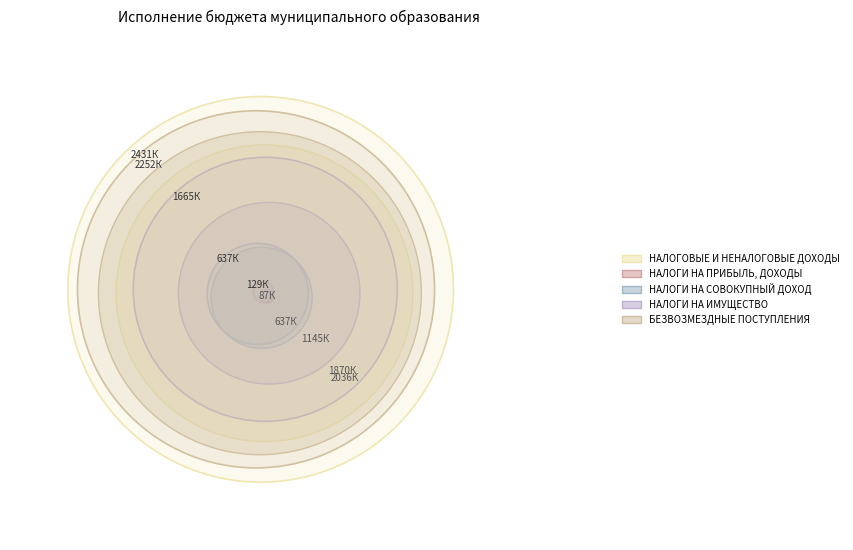

Reading right to left, what are all the values shown in this chart?

НАЛОГОВЫЕ И НЕНАЛОГОВЫЕ ДОХОДЫ: 1870497.9	2431292.0
НАЛОГИ НА ПРИБЫЛЬ, ДОХОДЫ: 87160.7	129258.0
НАЛОГИ НА СОВОКУПНЫЙ ДОХОД: 637278.5	637279.0
НАЛОГИ НА ИМУЩЕСТВО: 1145458.8	1664755.0
БЕЗВОЗМЕЗДНЫЕ ПОСТУПЛЕНИЯ: 2036017.2	2251562.5